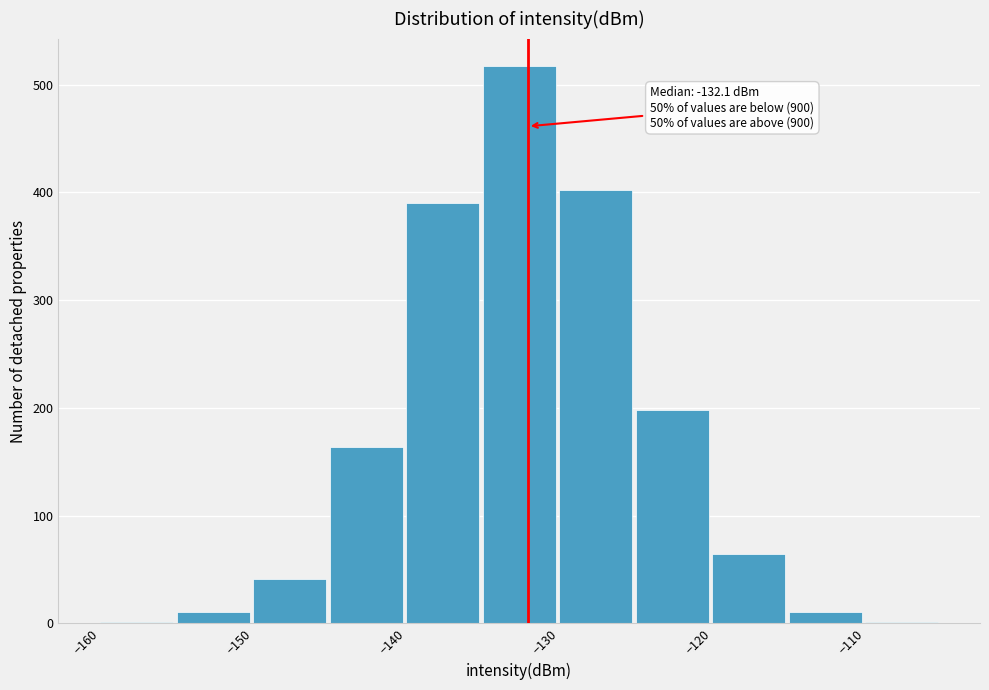

Which range on the x-axis has the tallest bar?

-135 to -130